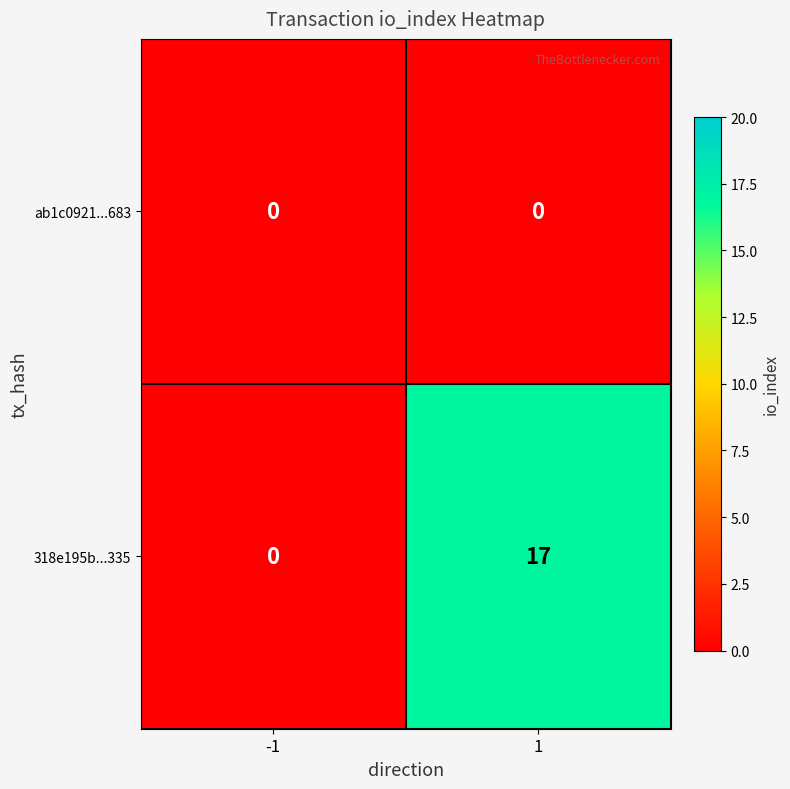

Reading right to left, list all the values displayed in this chart.

ab1c0921...683: 0	0
318e195b...335: 17	0